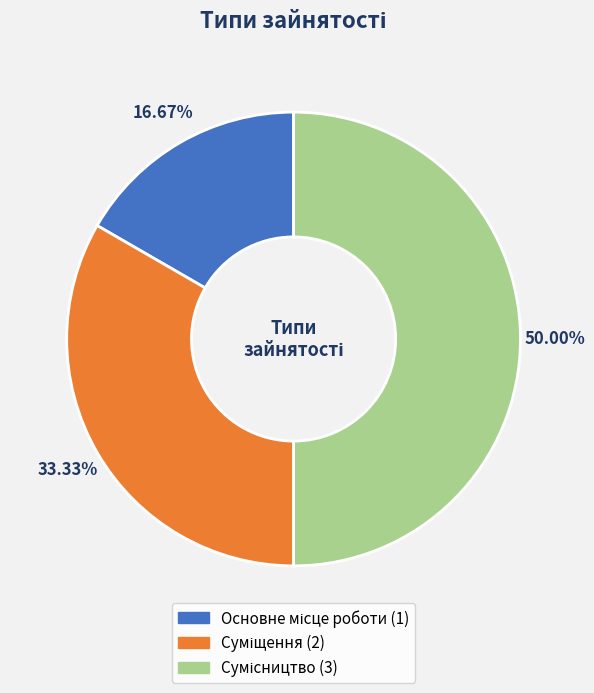

The Суміщення slice represents 33% of the pie. True or false?

True